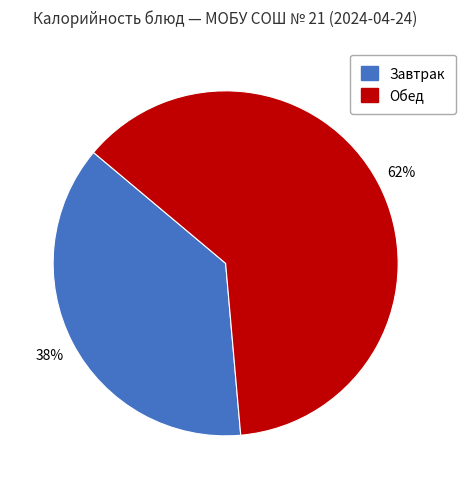

Is there a majority slice in this chart?

Yes